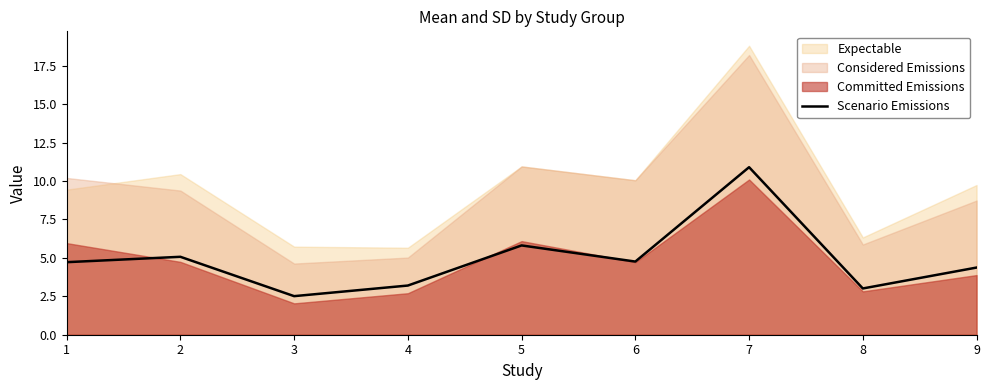

Where does the data first go above 4?

1